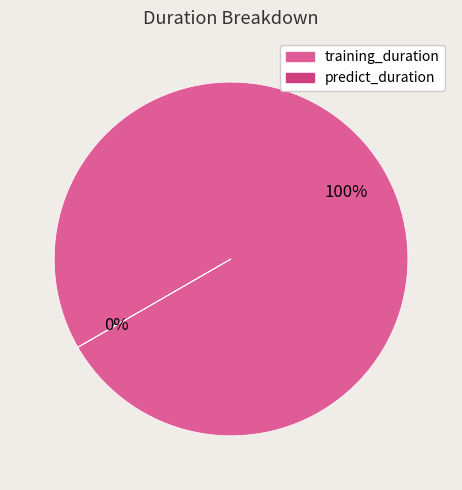

Which slice is the smallest?

predict_duration